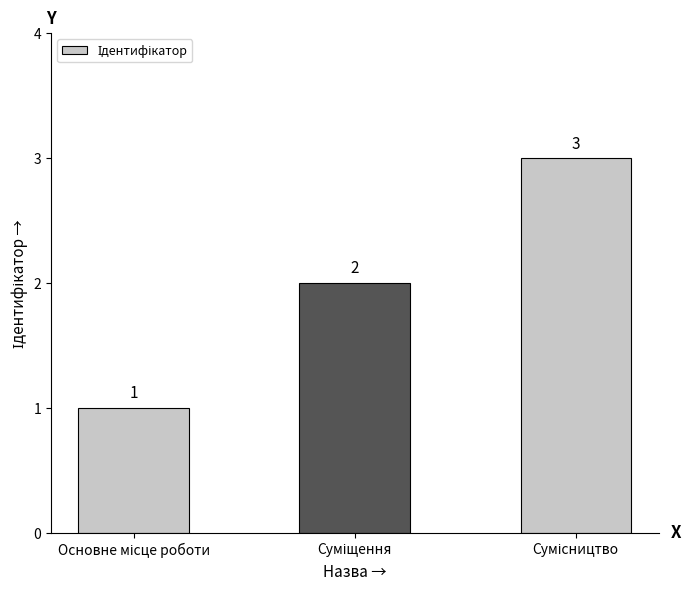

What is the value of the 3rd bar from the left?

3